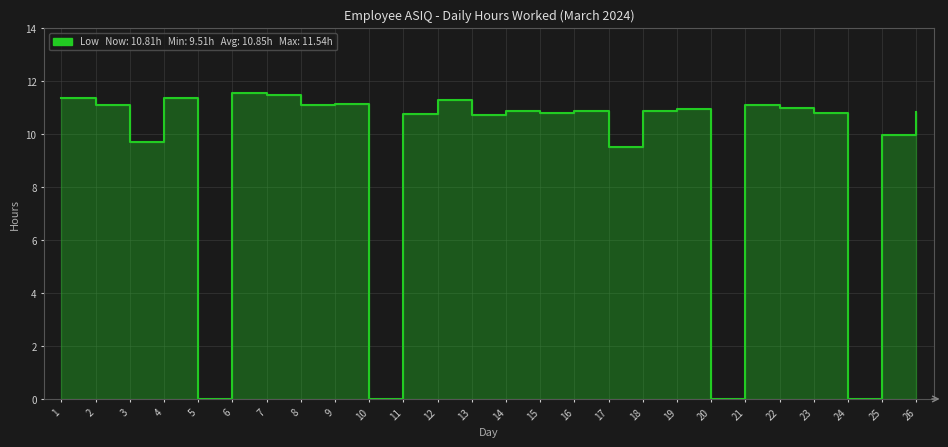

Count the number of values greater than 10.

19